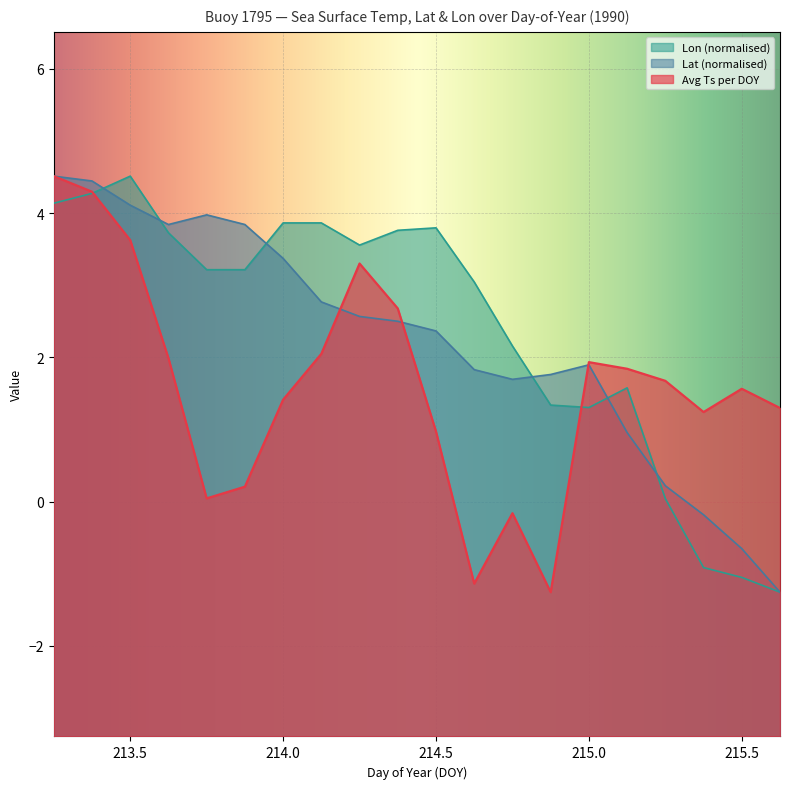

Reading left to right, transcribe all the data shown in this chart.

Avg Ts per DOY: 213.25=4.5	213.375=4.3	213.5=3.6	213.625=2.0	213.75=0.0	213.875=0.2	214.0=1.4	214.125=2.0	214.25=3.3	214.375=2.7	214.5=1.0	214.625=-1.1	214.75=-0.2	214.875=-1.3	215.0=1.9	215.125=1.8	215.25=1.7	215.375=1.2	215.5=1.6	215.625=1.3
Lat: 213.25=4.5	213.375=4.4	213.5=4.1	213.625=3.8	213.75=4.0	213.875=3.8	214.0=3.4	214.125=2.8	214.25=2.6	214.375=2.5	214.5=2.4	214.625=1.8	214.75=1.7	214.875=1.8	215.0=1.9	215.125=1.0	215.25=0.2	215.375=-0.2	215.5=-0.7	215.625=-1.3
Lon: 213.25=4.1	213.375=4.3	213.5=4.5	213.625=3.7	213.75=3.2	213.875=3.2	214.0=3.9	214.125=3.9	214.25=3.6	214.375=3.8	214.5=3.8	214.625=3.0	214.75=2.2	214.875=1.3	215.0=1.3	215.125=1.6	215.25=0.0	215.375=-0.9	215.5=-1.0	215.625=-1.3